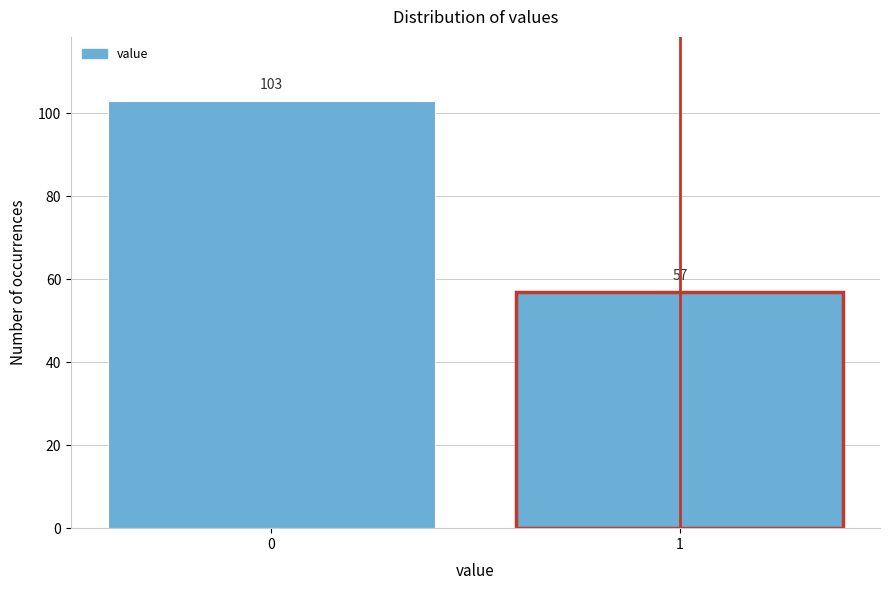

Reading right to left, extract all data points from this chart.

1=57	0=103